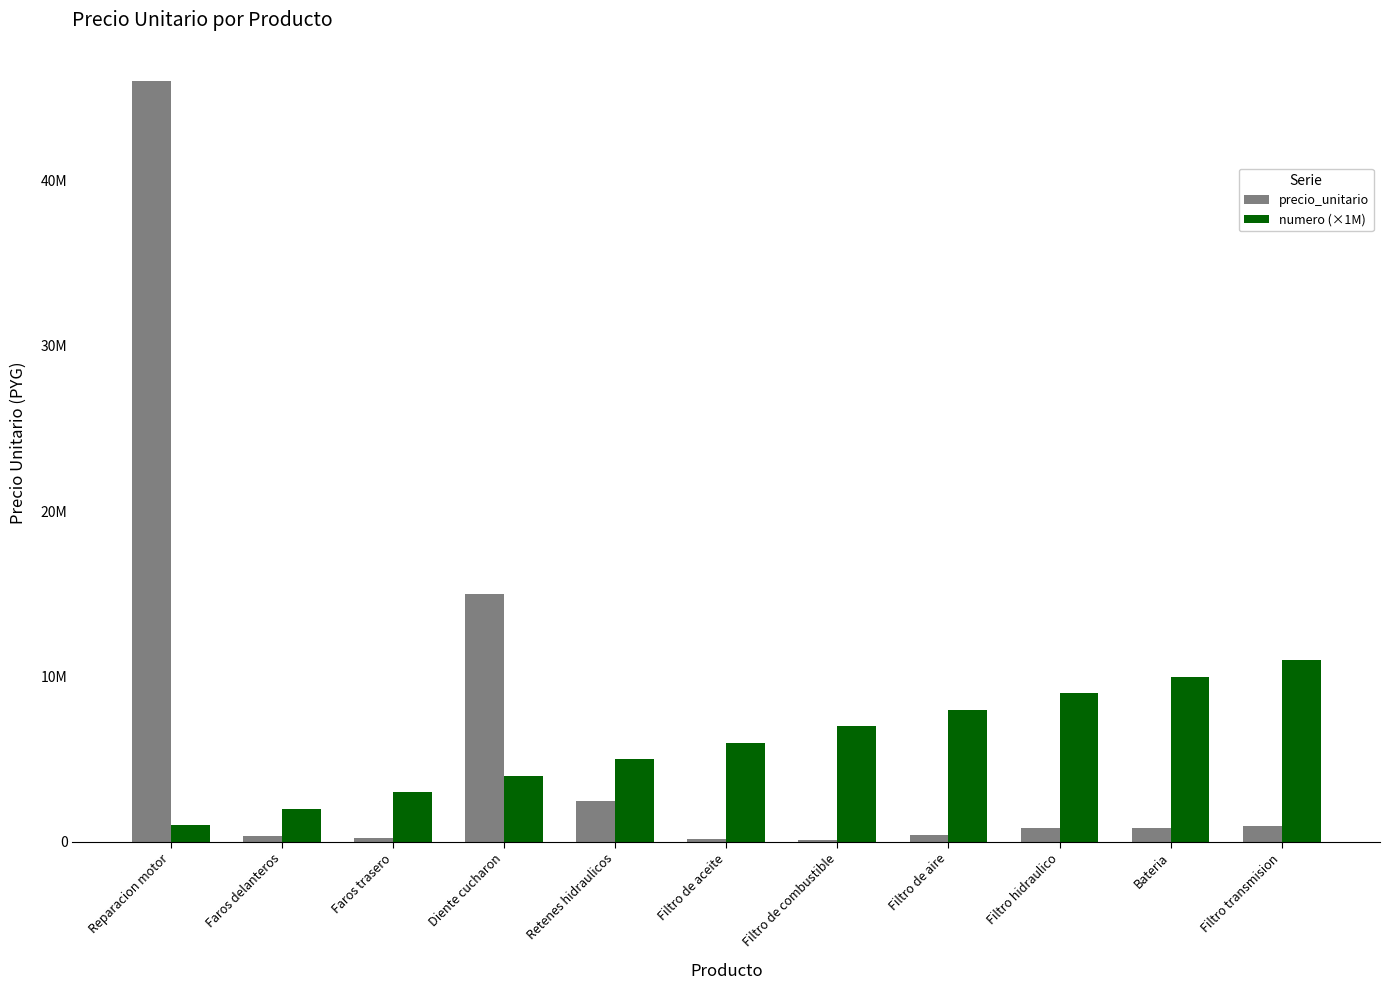

At which label does numero (×1M) first exceed 6000000?

Filtro de combustible